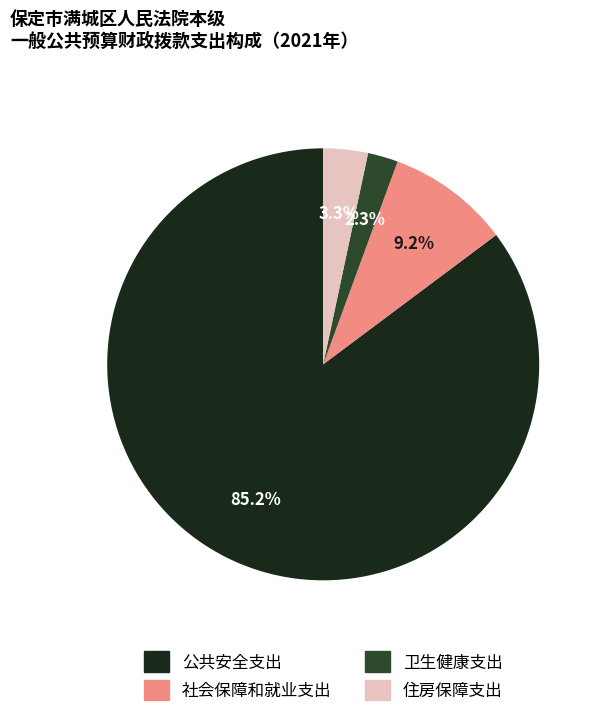

Which category has the biggest portion of the pie?

公共安全支出